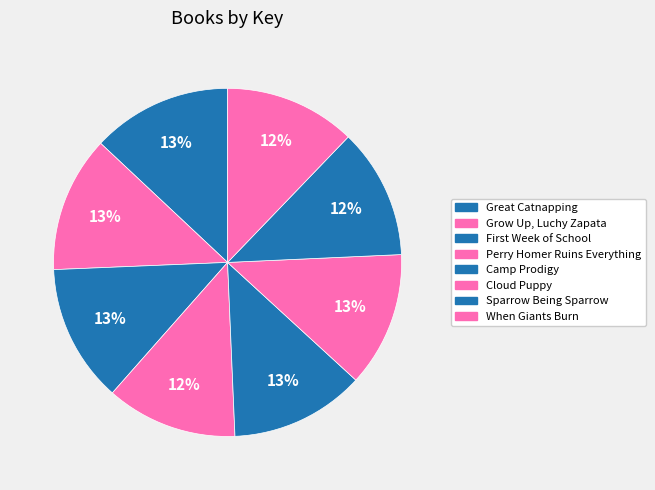

To the nearest percent, what is the difference between the When Giants Burn and Great Catnapping slice percentages?

1%